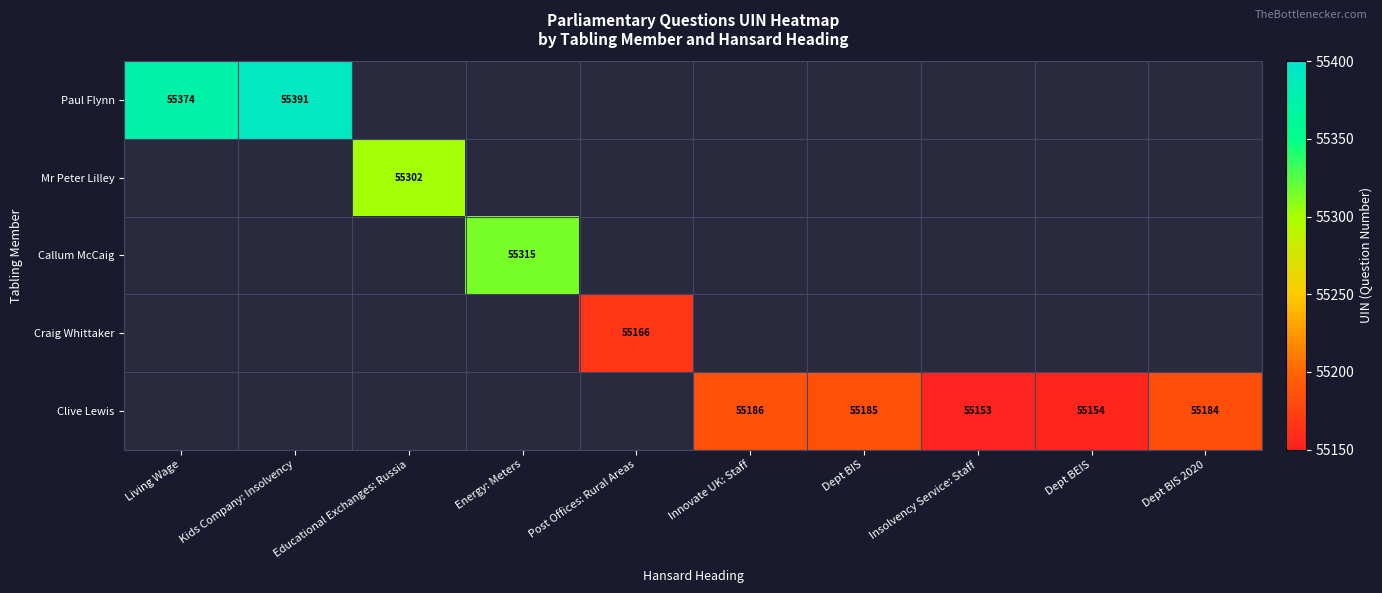

What is the difference between the Callum McCaig values at Dept BEIS and Energy: Meters?

55315